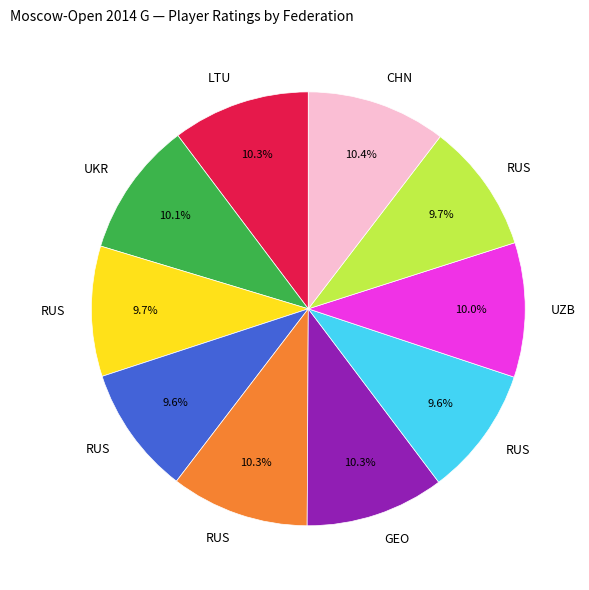

Is there a majority slice in this chart?

No